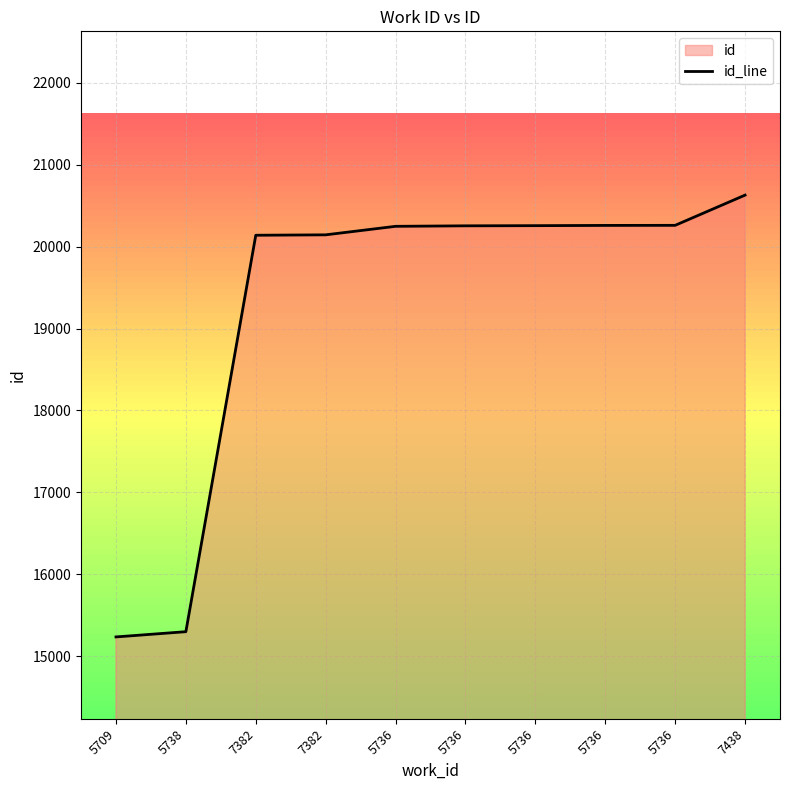

Between 5709 and 7438, which is larger?

7438